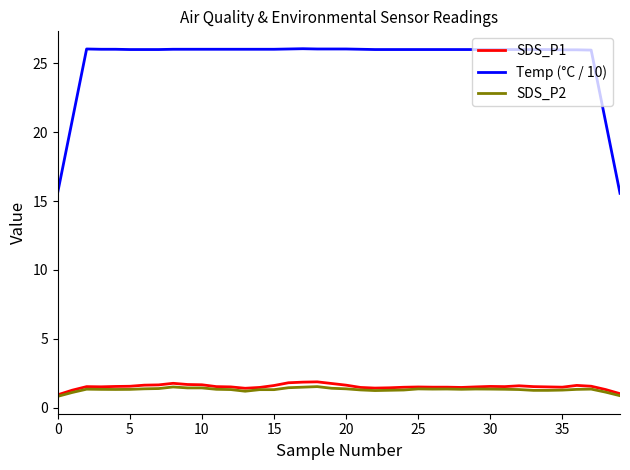

What is the difference between the maximum and second lowest values in the Temp (°C / 10) series?

10.4